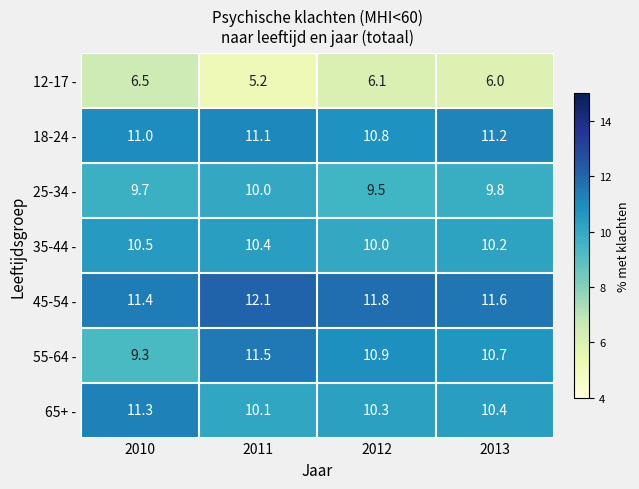

How many 25-34 - values are between 9 and 10?

4